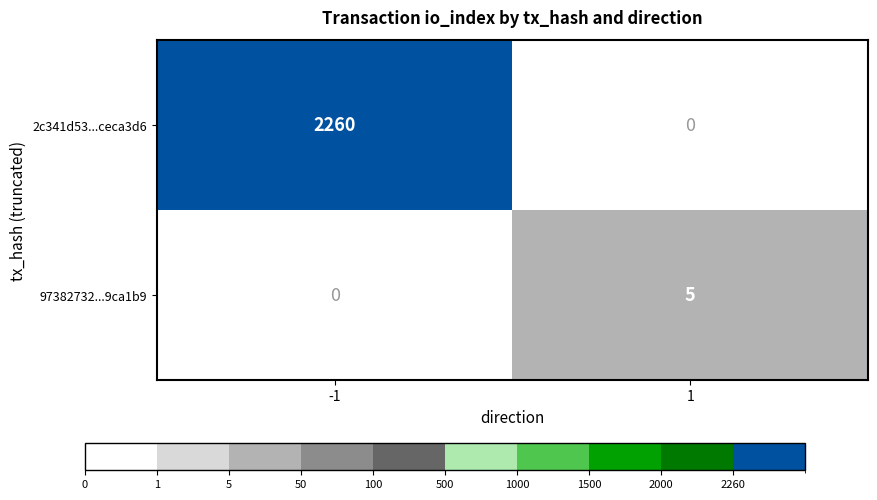

Which series has the largest range (max minus min)?

2c341d53...ceca3d6